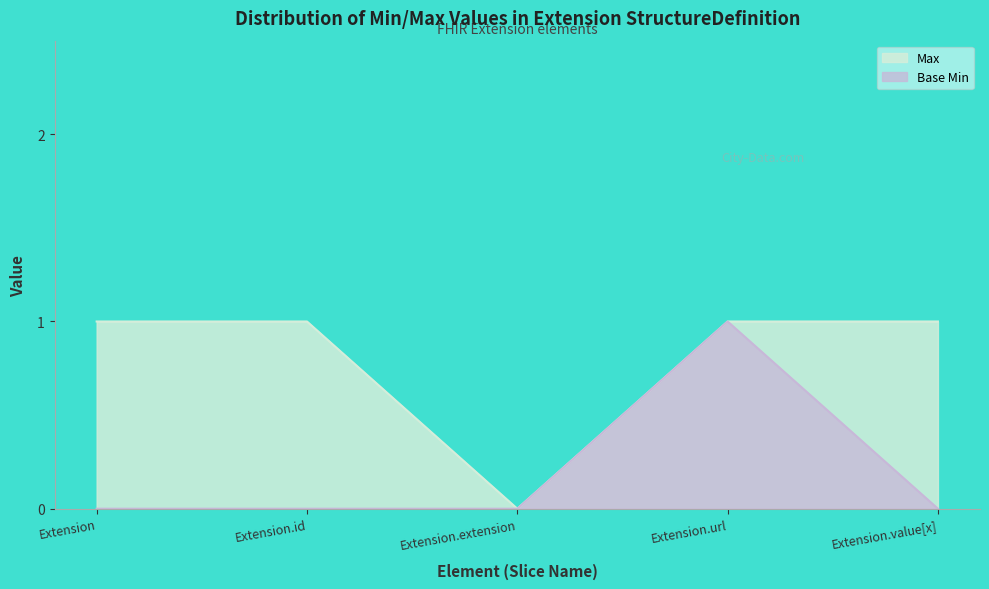

True or false: Max and Base Min intersect in this chart.

False